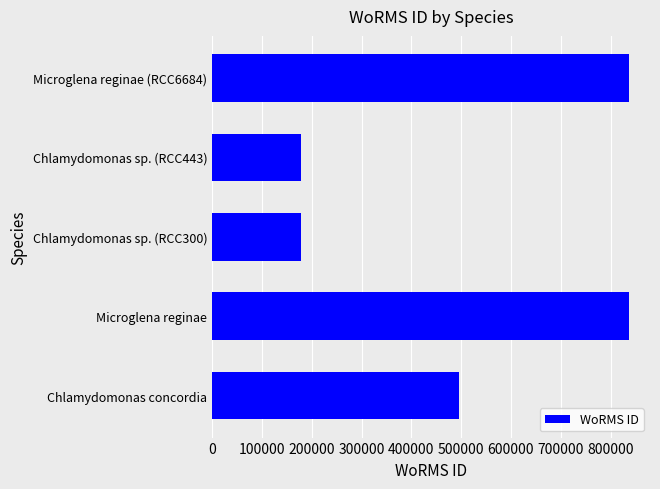

What is the difference between the maximum and minimum values?

658618